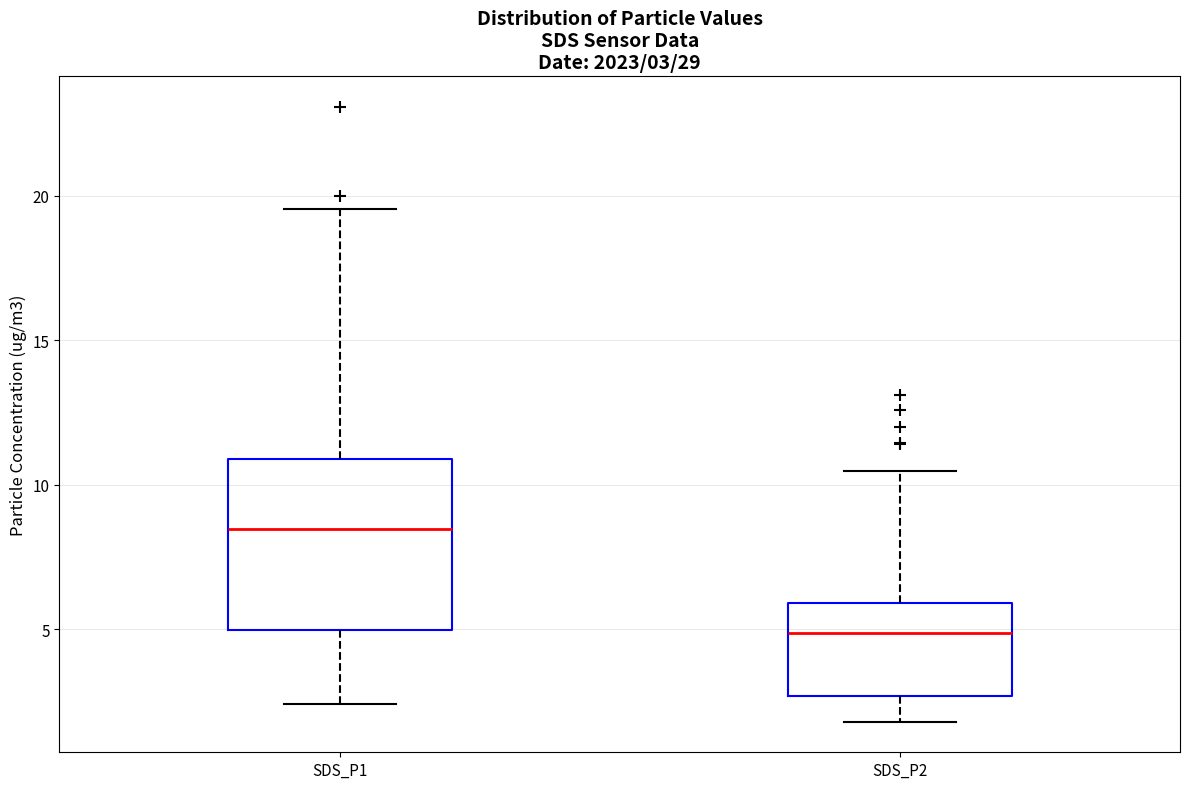

Which box's median line is the lowest?

SDS_P2